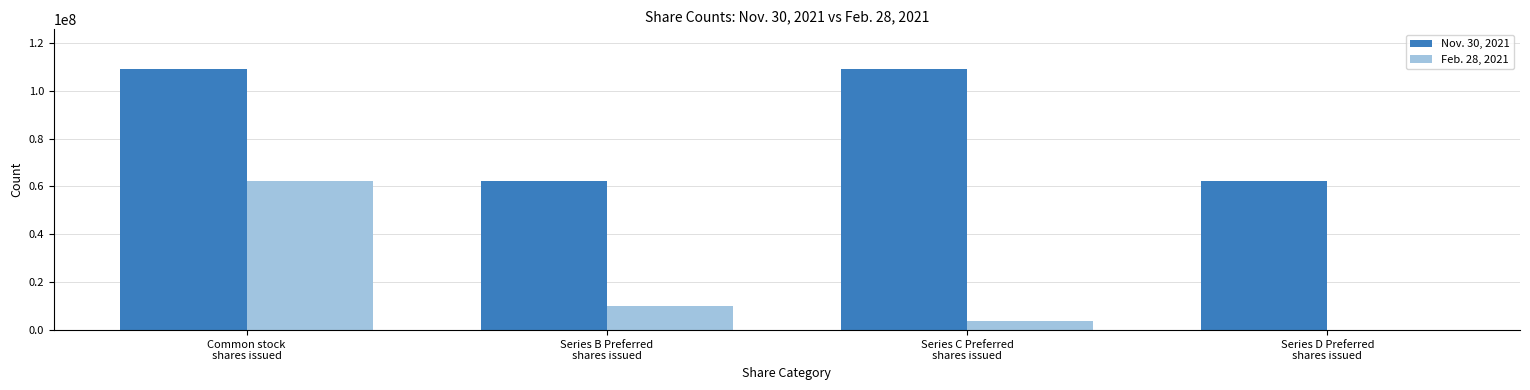

Does the chart contain stacked bars?

No